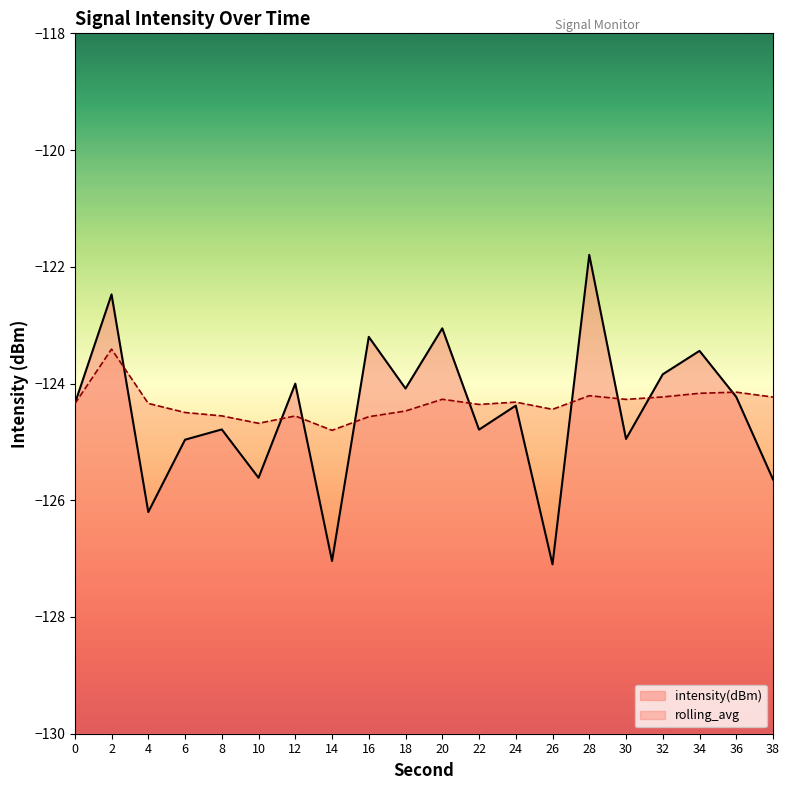

What is the sum of the intensity(dBm) values at 34 and 38?

-249.1